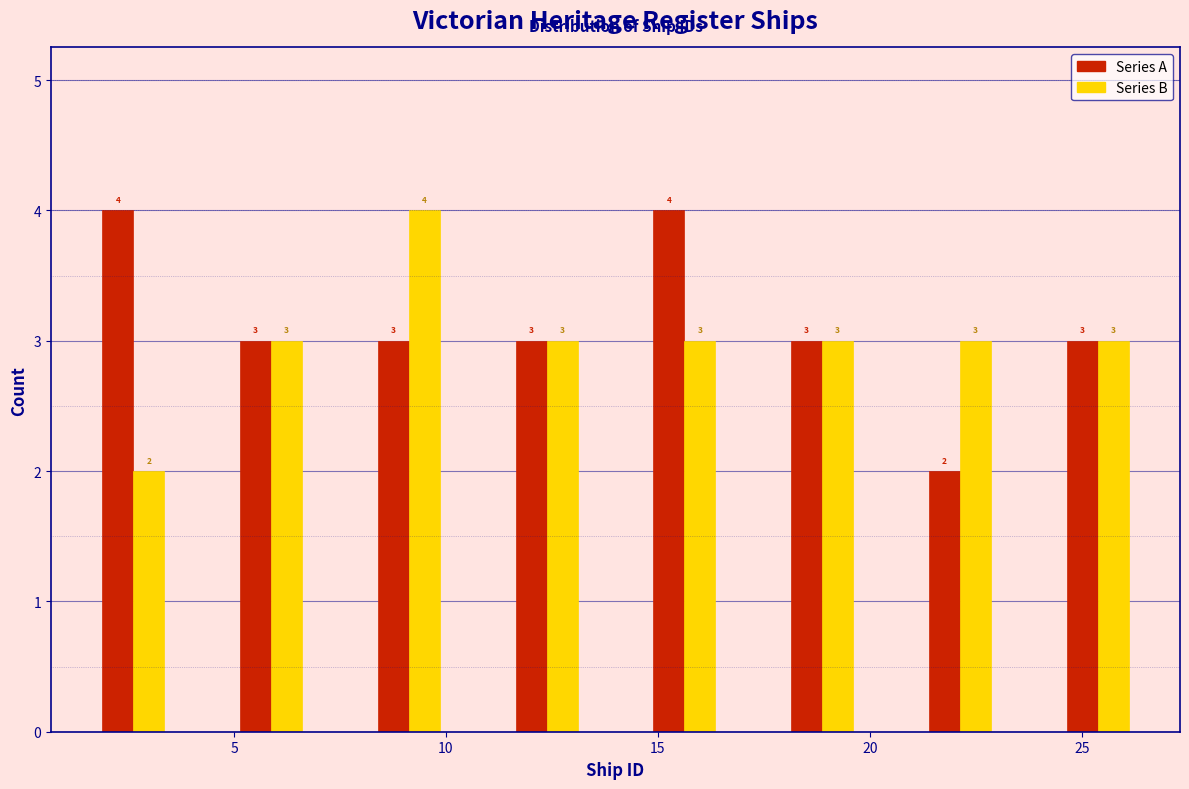

What is the height of the Series B bar covering 7.50 to 10.75 on the x-axis? The bar edges are not printed on the chart, so give them approximately, as read against the axis.

4